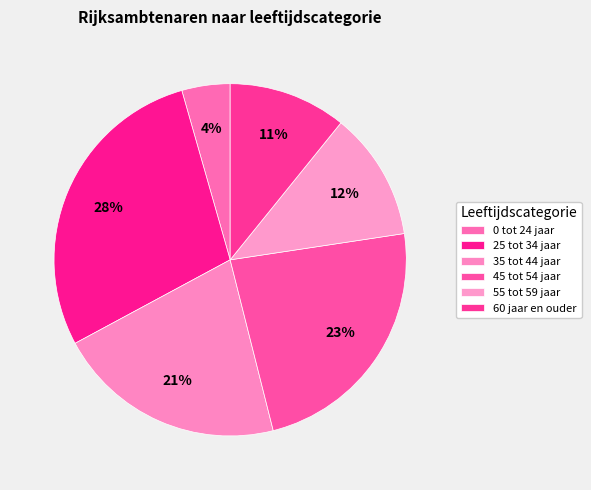

Rank the categories by value from highest to lowest.

25 tot 34 jaar, 45 tot 54 jaar, 35 tot 44 jaar, 55 tot 59 jaar, 60 jaar en ouder, 0 tot 24 jaar